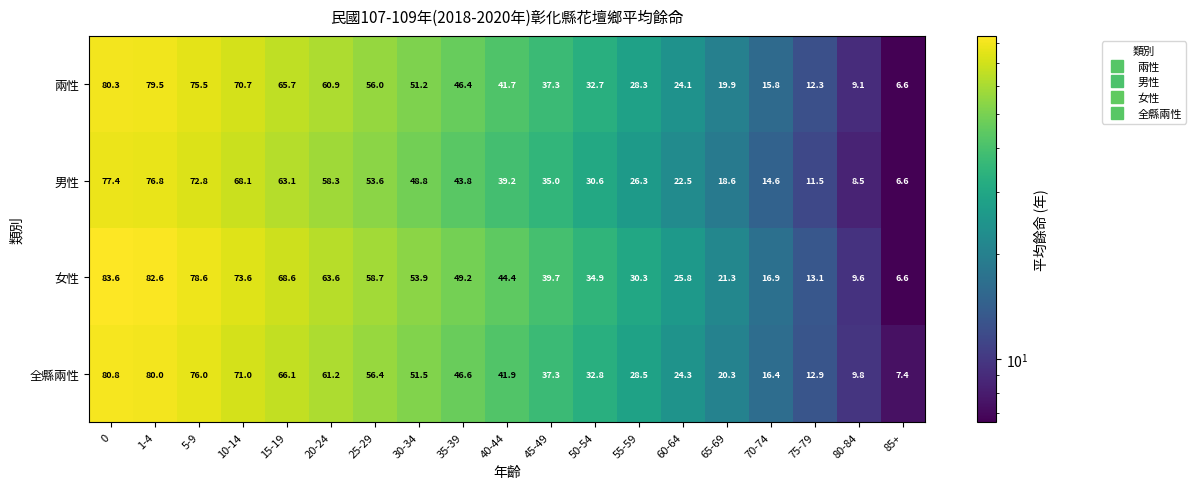

What is the greatest value displayed?

83.6